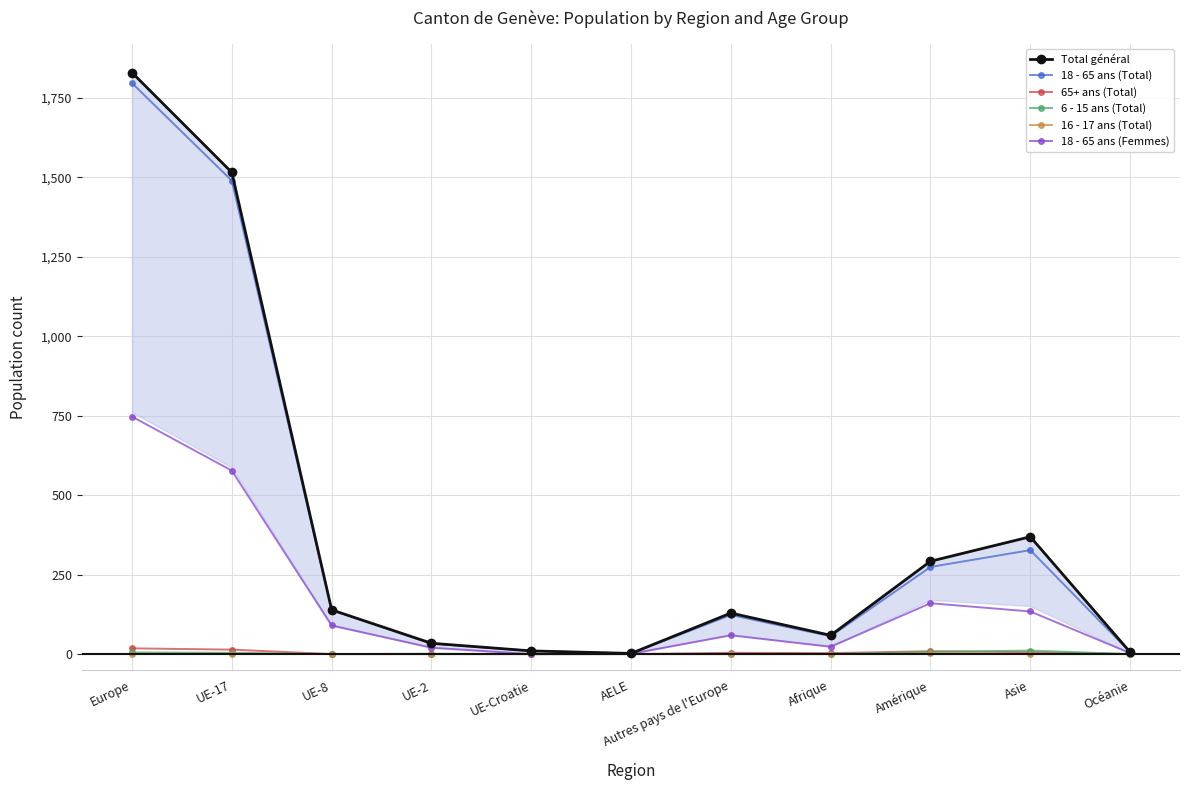

Is the value of 18 - 65 ans (Total) at Europe greater than the value of 65+ ans (Total) at UE-2?

Yes